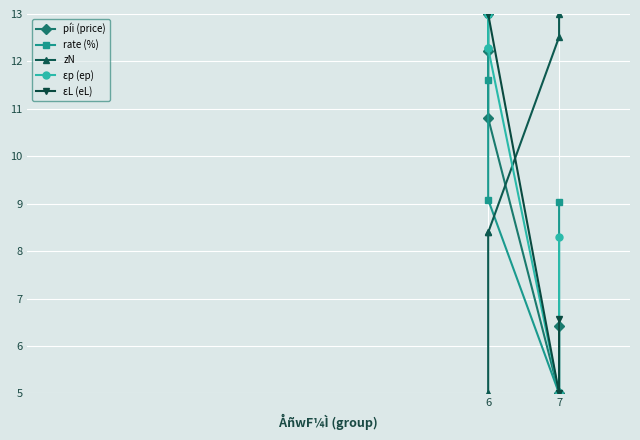

Does the chart display data point markers on the line(s)?

Yes